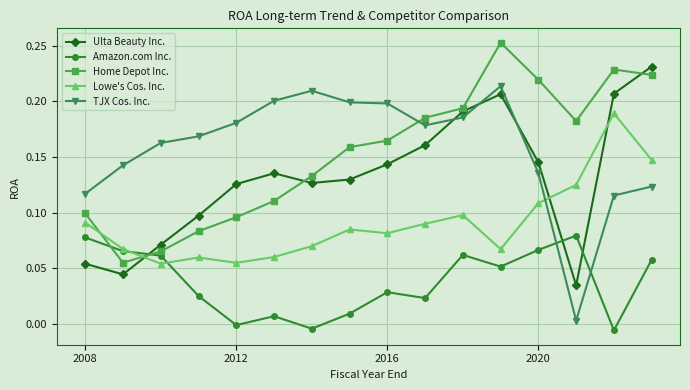

True or false: Lowe's Cos. Inc. and Ulta Beauty Inc. intersect in this chart.

True